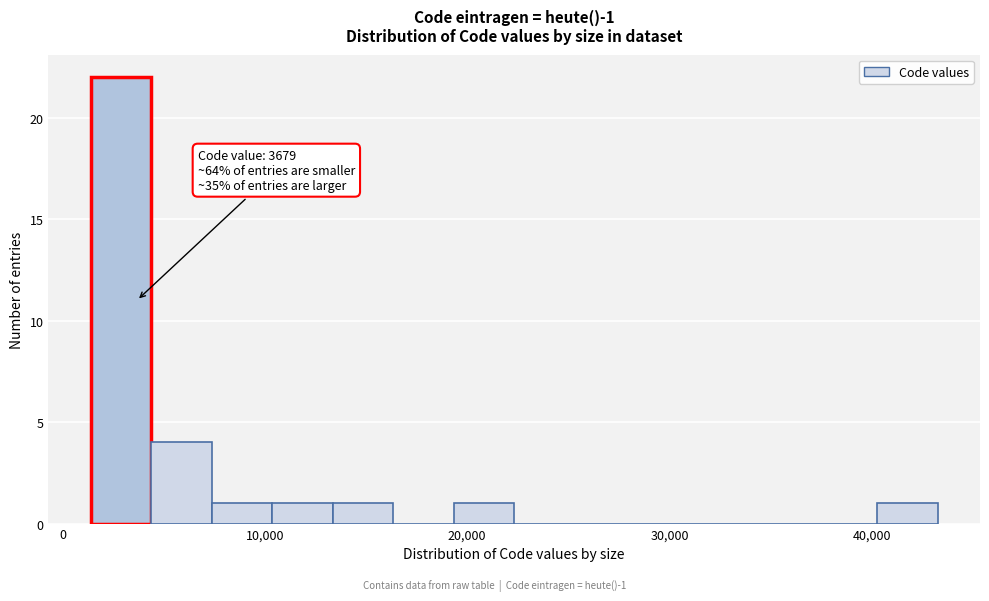

Read against the x-axis, roughly where is the centre of the tallest bar?

3000